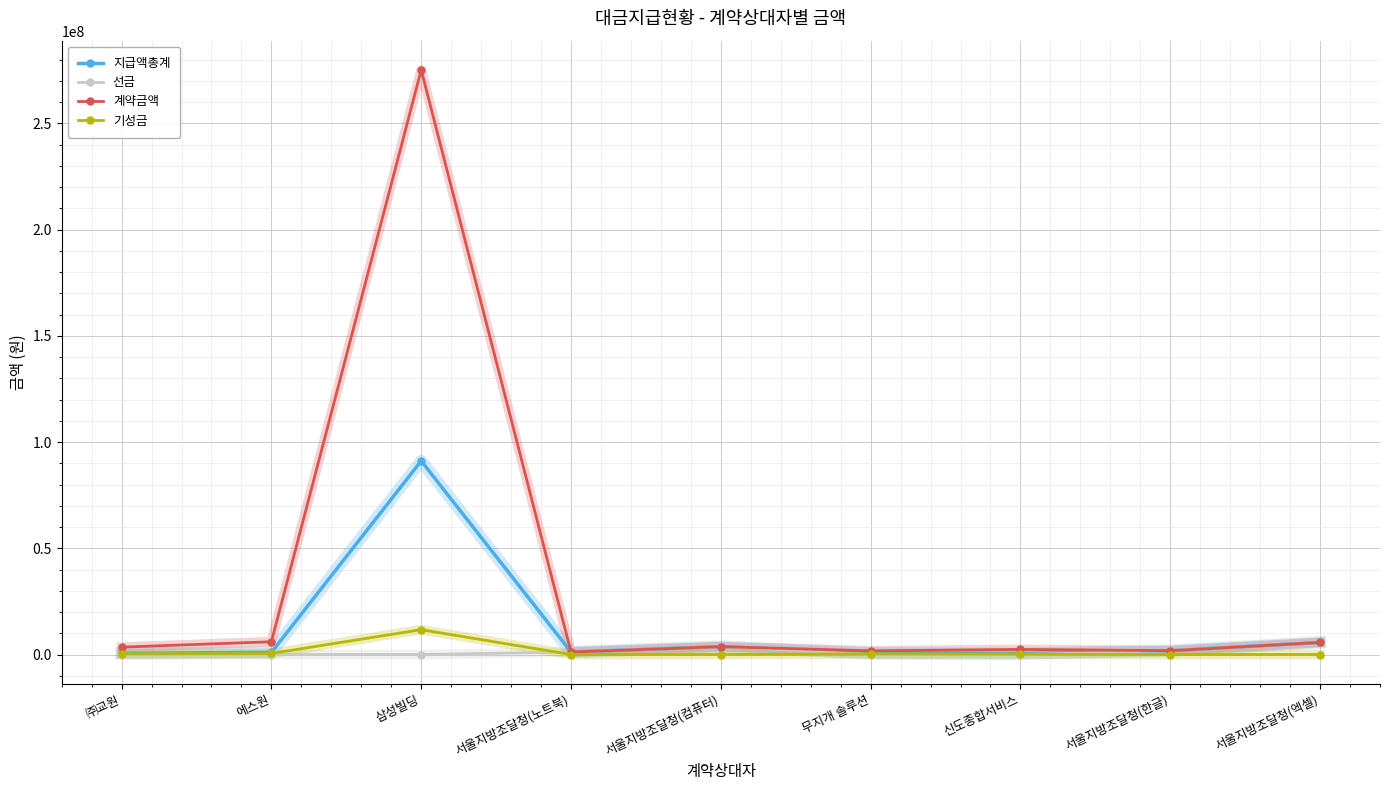

How many lines are shown in the chart?

4